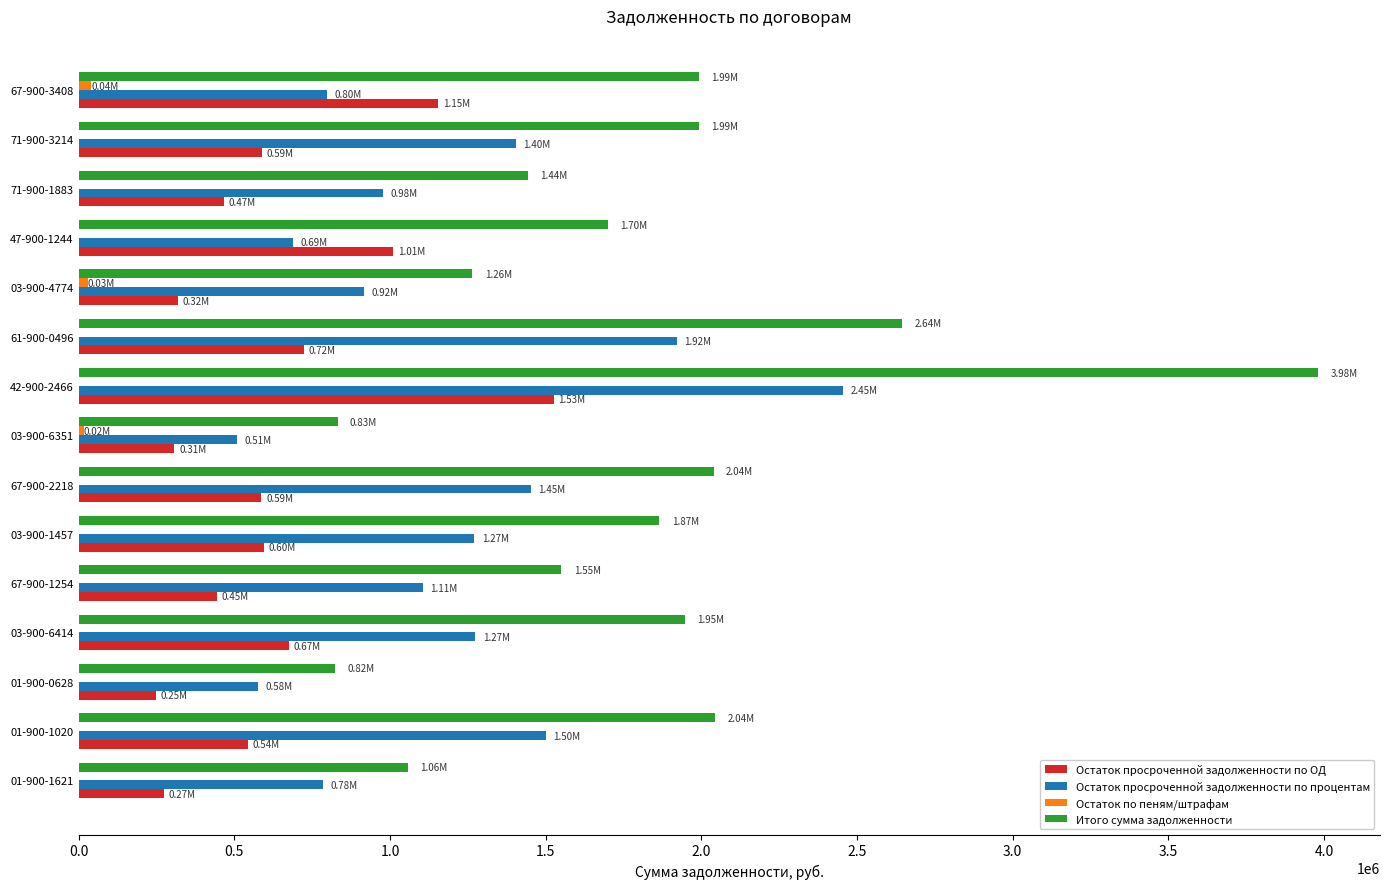

What is the sum of all Остаток просроченной задолженности по ОД values?

9462855.1